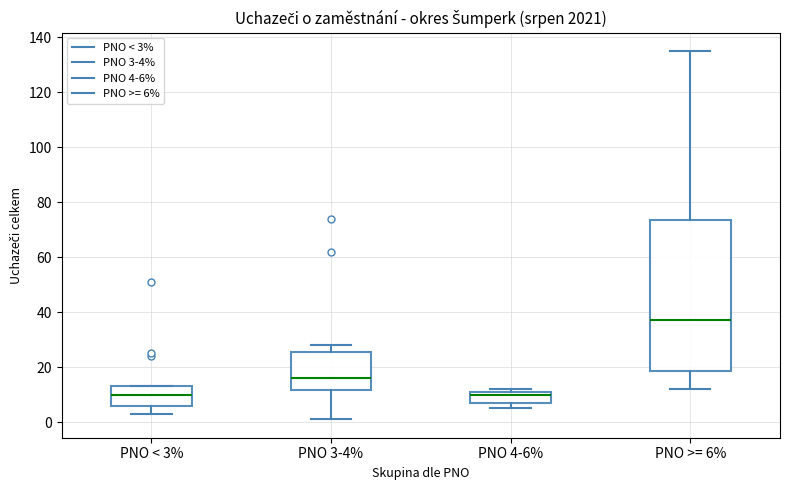

Comparing the boxes themselves (not the whiskers), which one is the tallest?

PNO >= 6%